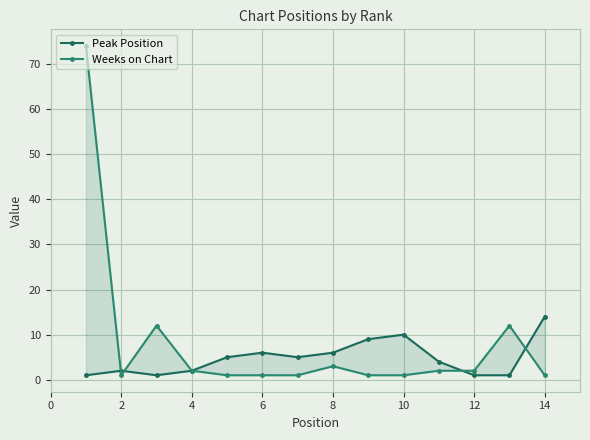

How many times do Weeks on Chart and Peak Position cross each other?

4